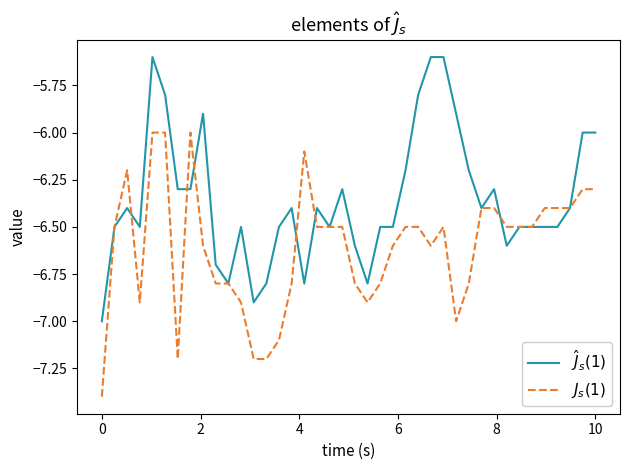

What is the maximum value shown in the chart?

-5.6